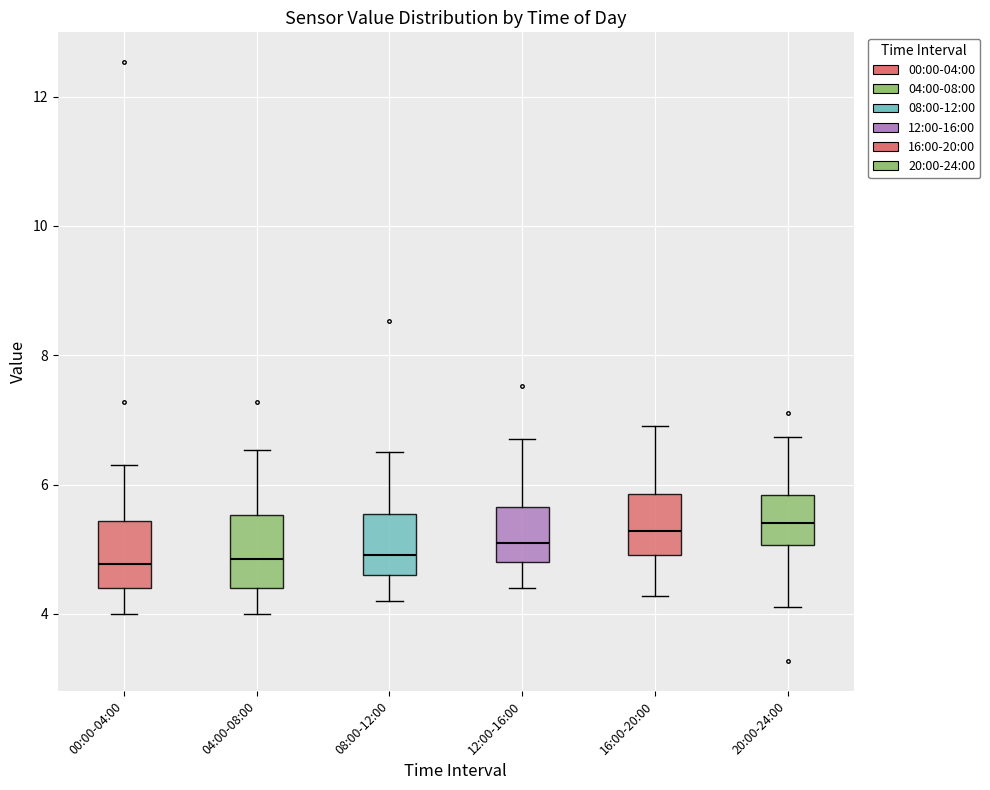

Reading left to right, read every box against the y-axis: the position of its median line, the range the box covers, and the ends of its whiskers. The values are not printed on the chart, so give them approximately, as read against the axis.

00:00-04:00: median 4.8, box 4.4 to 5.4, whiskers 4.0 to 6.4
04:00-08:00: median 4.8, box 4.4 to 5.6, whiskers 4.0 to 6.6
08:00-12:00: median 5.0, box 4.6 to 5.6, whiskers 4.2 to 6.6
12:00-16:00: median 5.2, box 4.8 to 5.6, whiskers 4.4 to 6.8
16:00-20:00: median 5.2, box 5.0 to 5.8, whiskers 4.2 to 7.0
20:00-24:00: median 5.4, box 5.0 to 5.8, whiskers 4.2 to 6.8